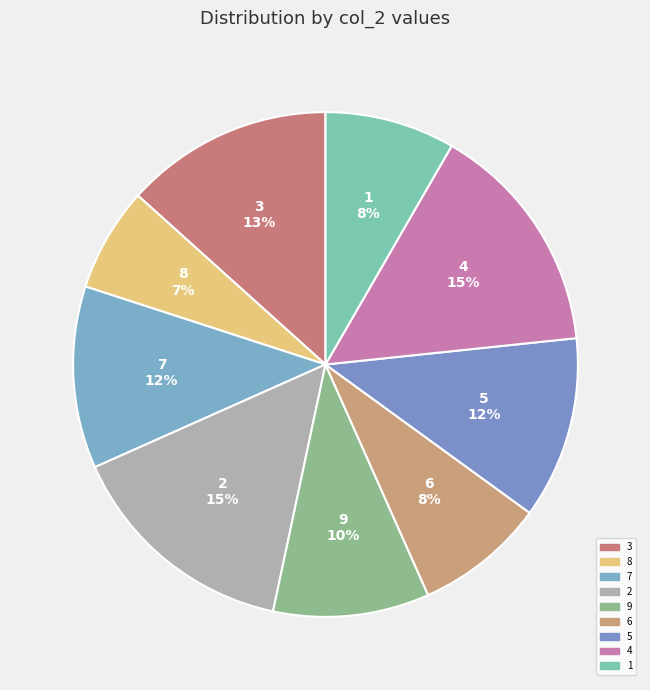

Is it true that 4 is 3% of the pie?

False